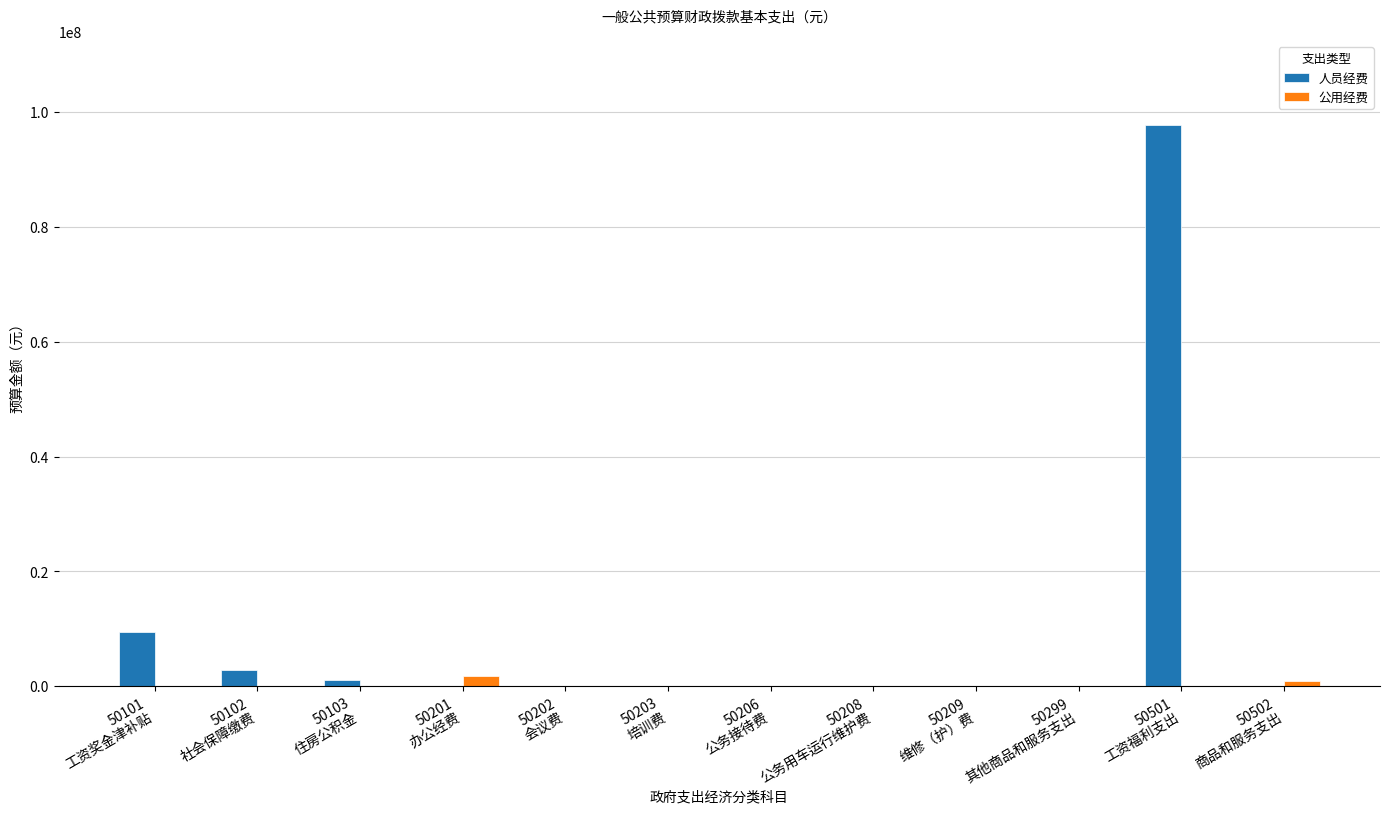

How many series are shown in this chart?

2